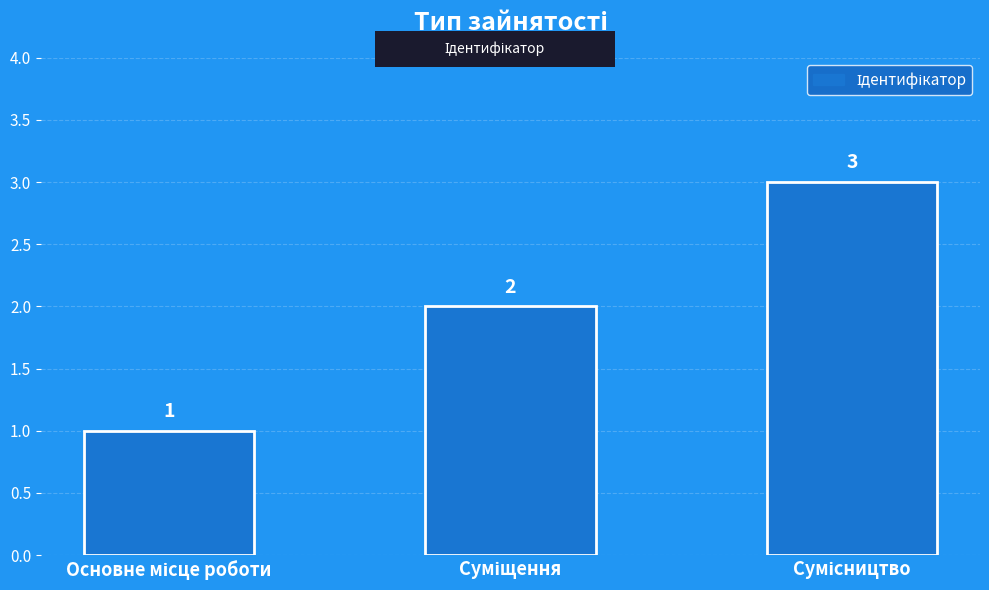

Are the bars horizontal?

No